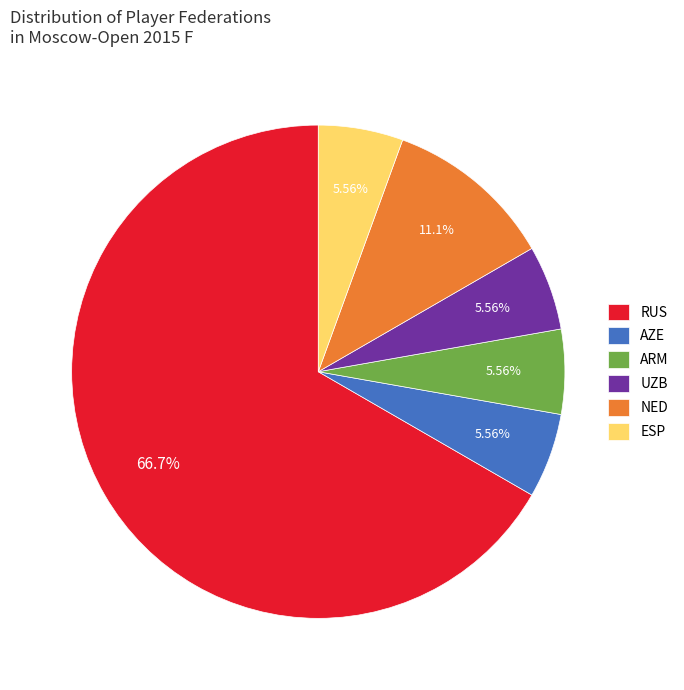

Do AZE and ARM together represent more than half of the pie?

No